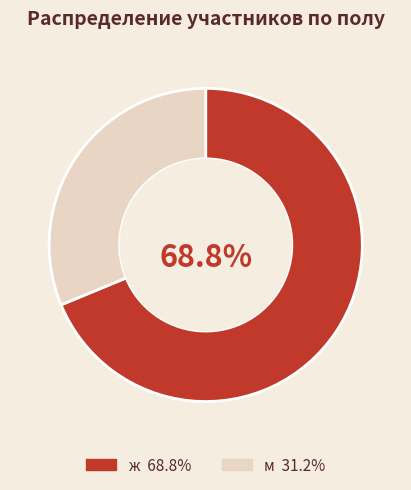

Does м account for over 50% of the chart?

No